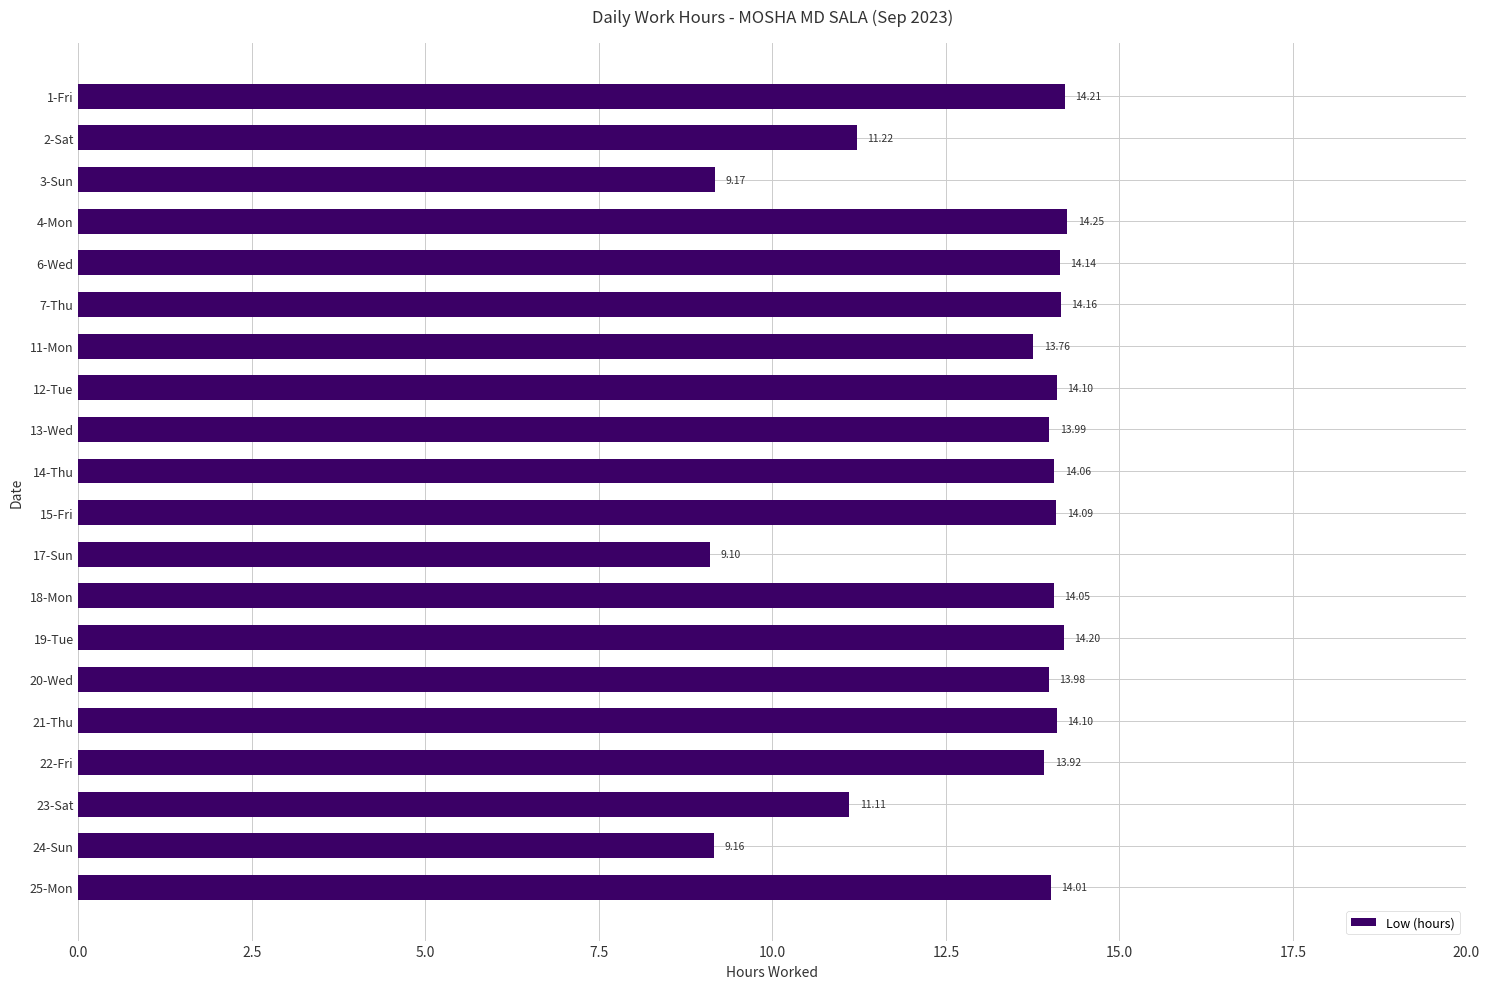

Which has a higher value, 1-Fri or 6-Wed?

1-Fri